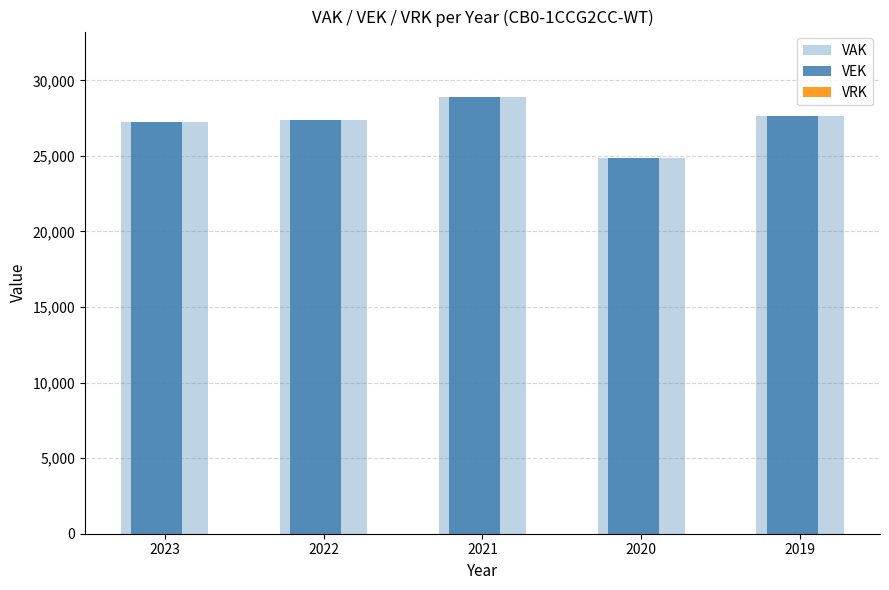

What is the value of the VEK bar at the 4th from the left?

24886